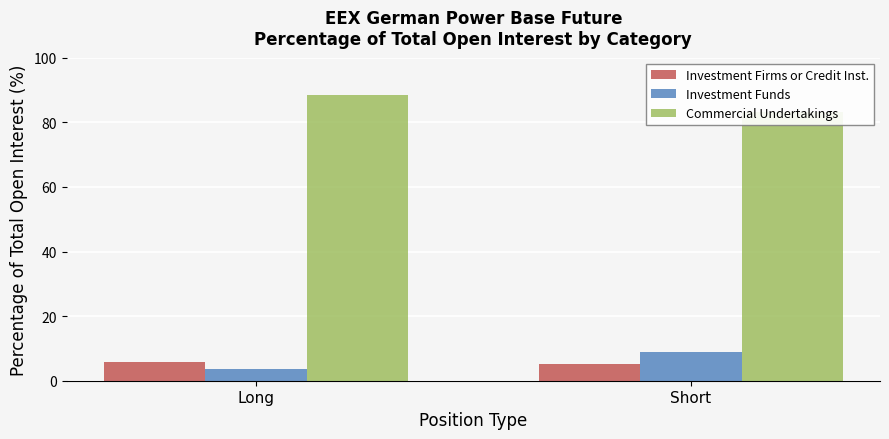

At which category is the sum across all series the highest?

Long